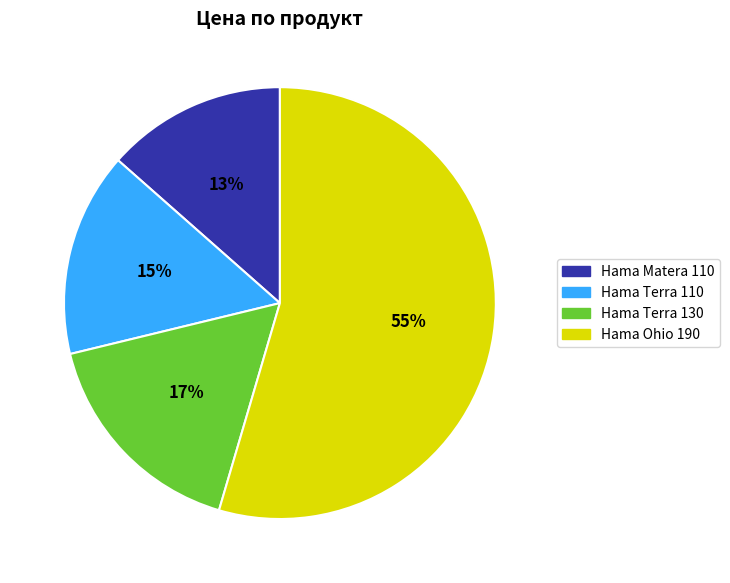

Between Hama Matera 110 and Hama Terra 130, which is larger?

Hama Terra 130